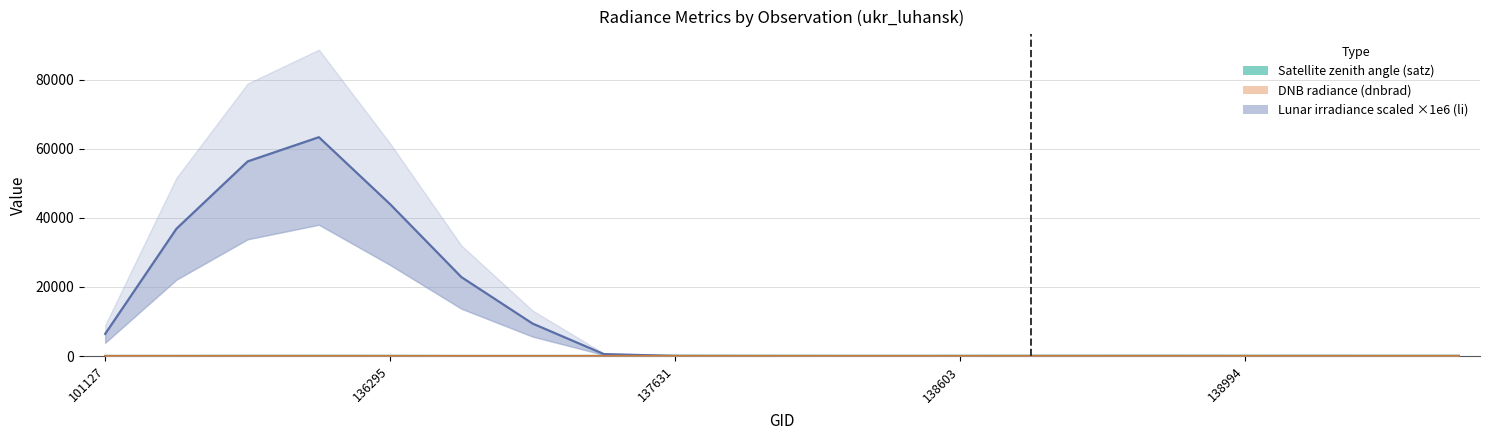

Between 136295 and 138603, which series saw the biggest shift?

Lunar irradiance scaled ×1e6 (li)